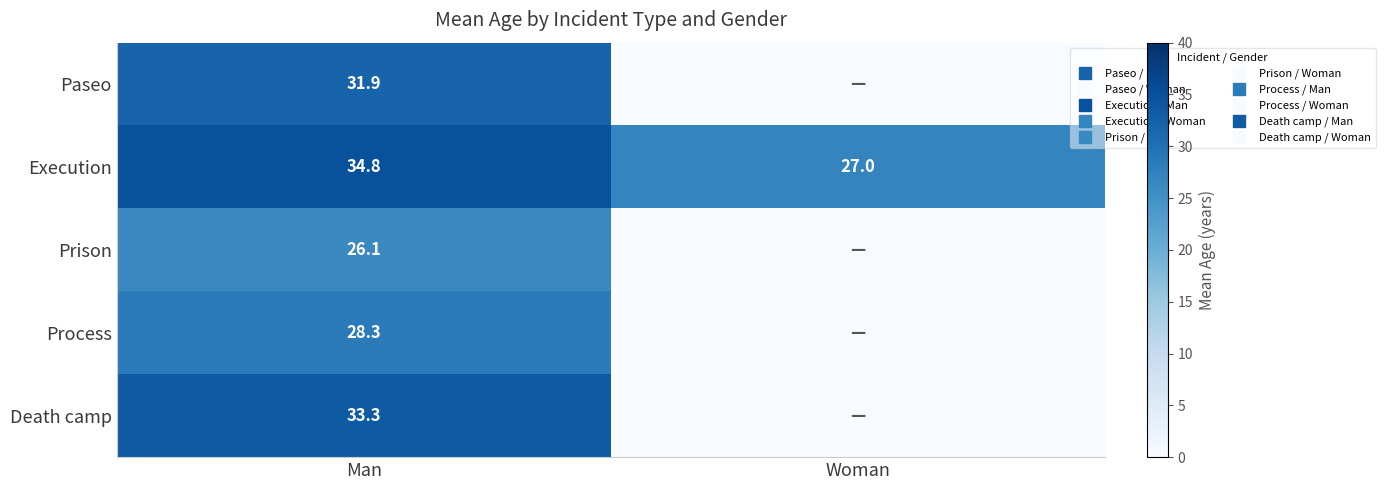

What is the total value across all series at Man?

154.4